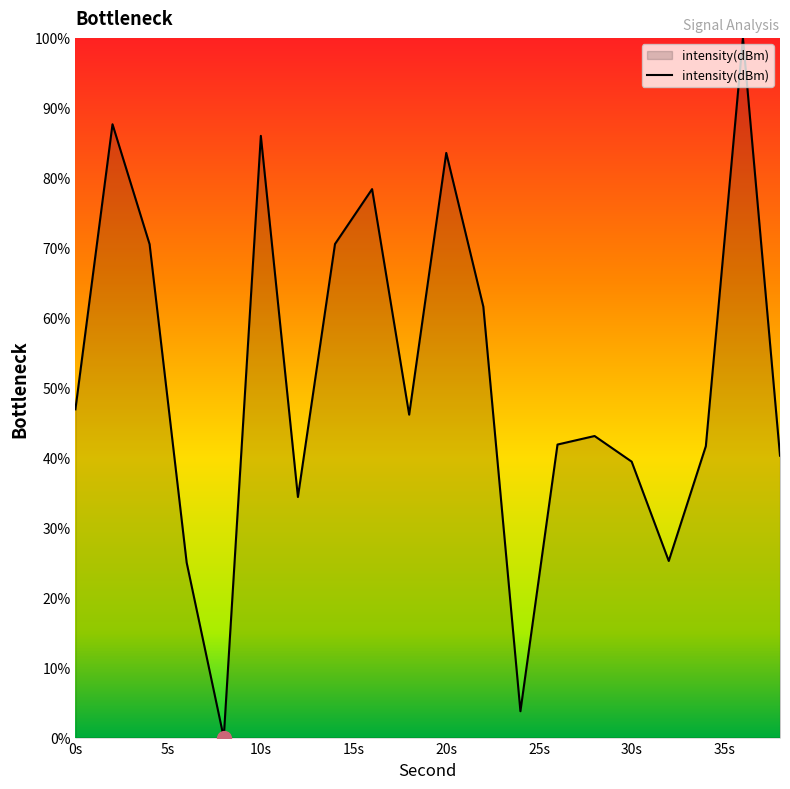

How many positive values are there?

19